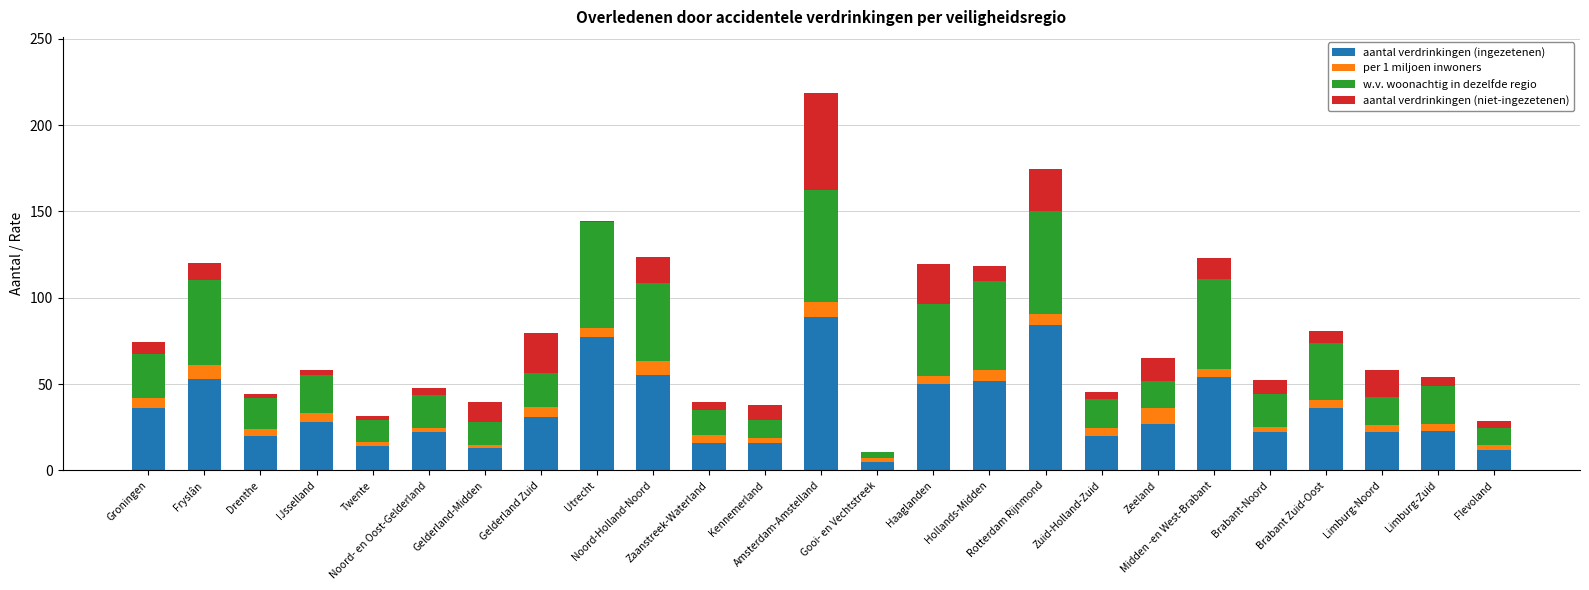

What are all the series names shown in the legend?

aantal verdrinkingen (ingezetenen), per 1 miljoen inwoners, w.v. woonachtig in dezelfde regio, aantal verdrinkingen (niet-ingezetenen)